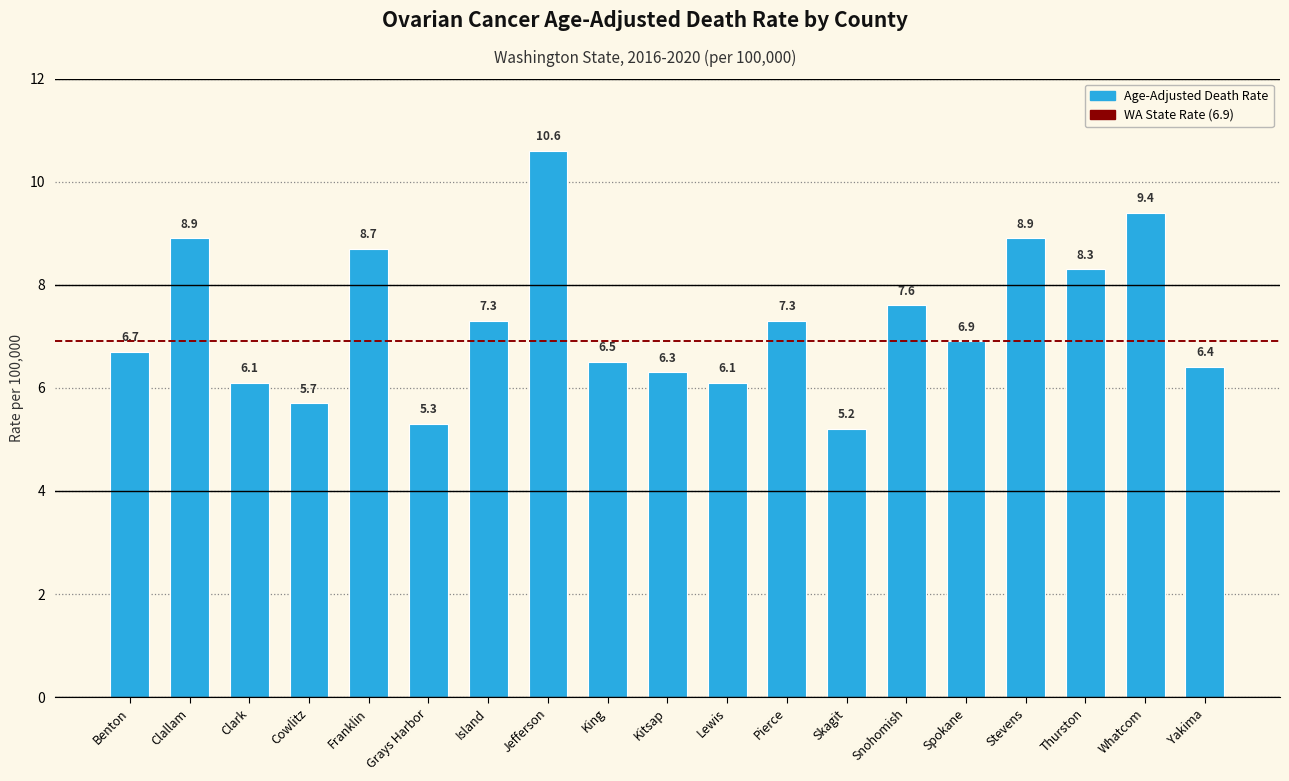

The value at Pierce is 7.3. True or false?

True